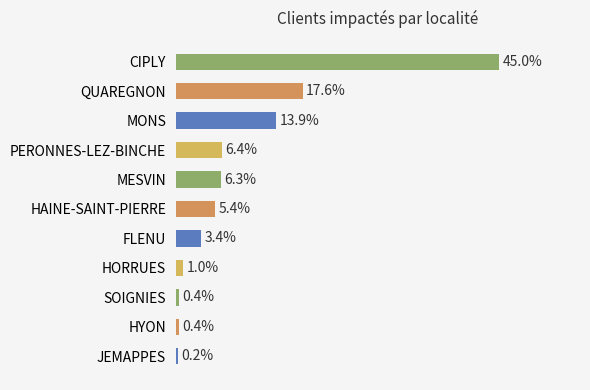

Which has a higher value, HAINE-SAINT-PIERRE or JEMAPPES?

HAINE-SAINT-PIERRE